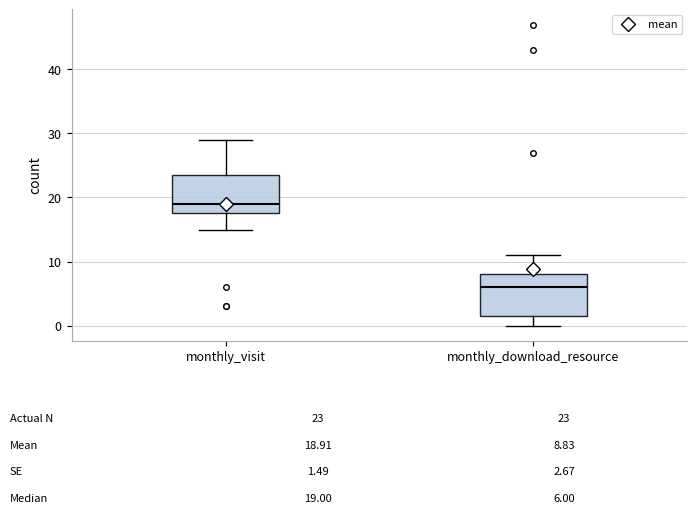

Which box has the lowest median line?

monthly_download_resource